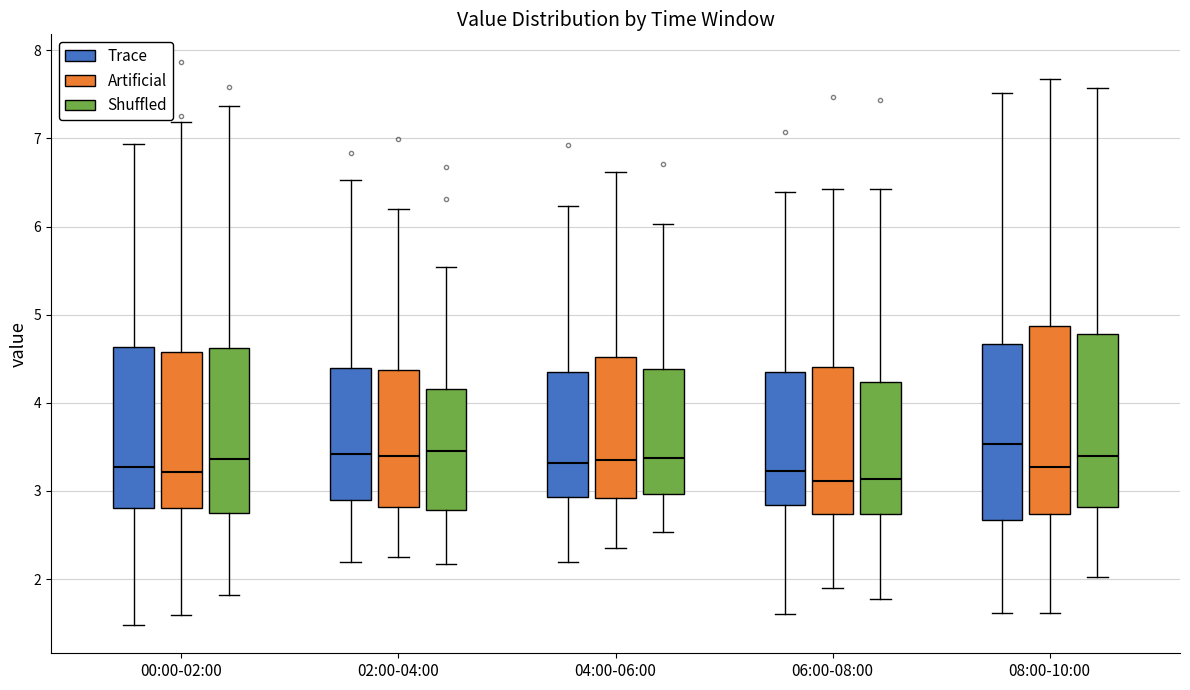

Where does the upper whisker of the box for 08:00-10:00 (Shuffled) end on the y-axis? The values are not printed on the chart, so give them approximately, as read against the axis.

7.6